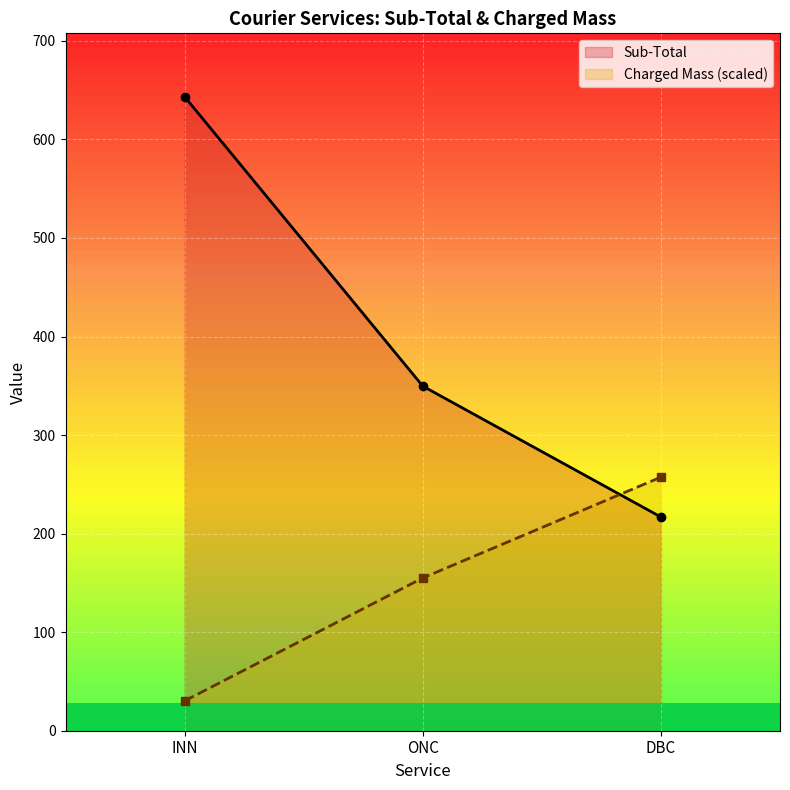

At which category is the sum across all series the highest?

INN